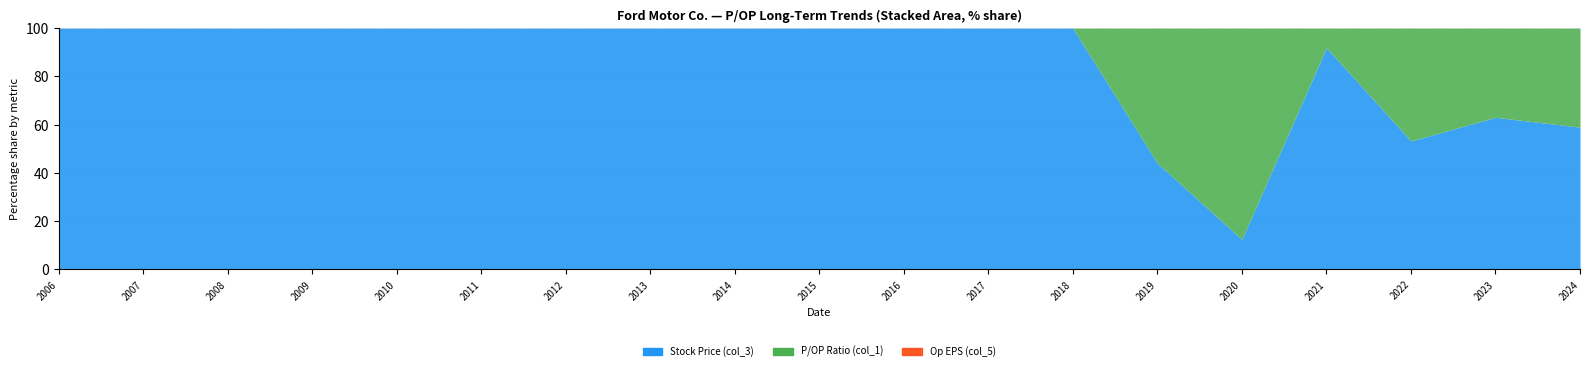

At which category does Op EPS (col_5) reach its first local valley?

2021-02-05